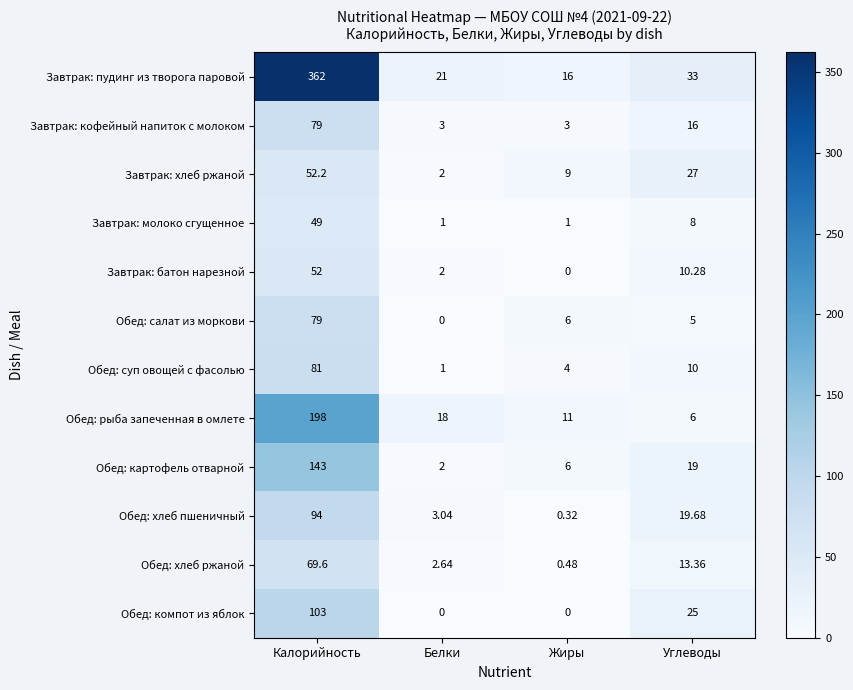

Which category has the lowest value in the Обед: салат из моркови series?

Белки